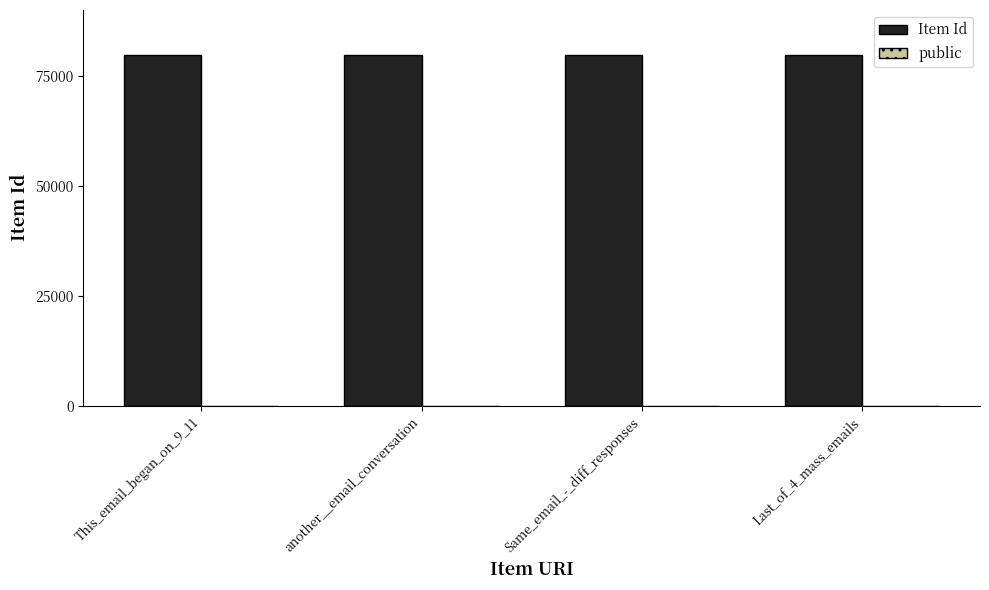

Count the number of data series in this chart.

2